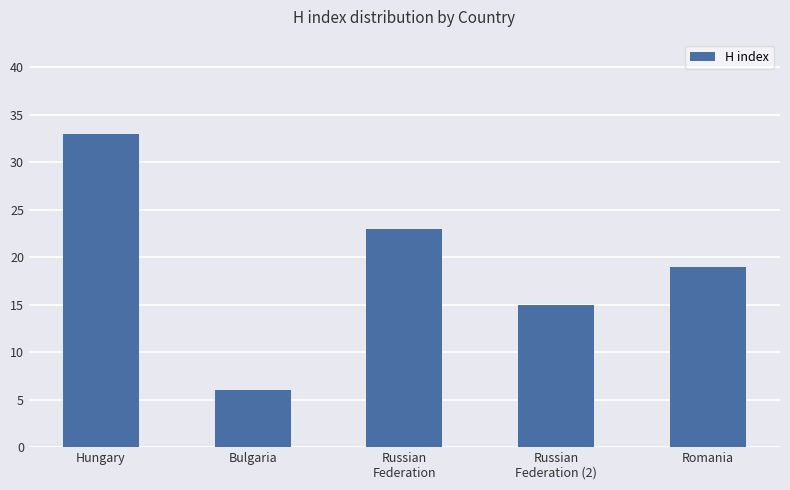

Are the bars grouped side by side (vs. stacked)?

No